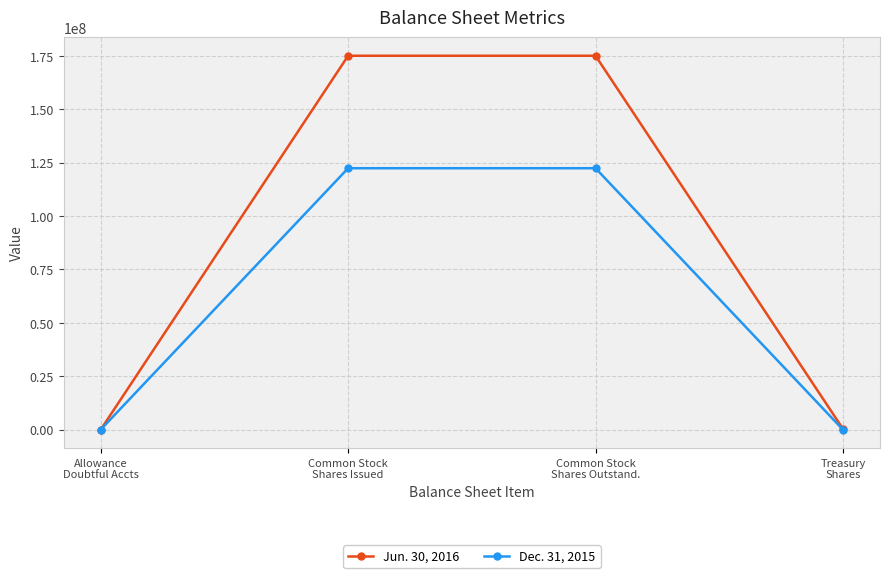

Which series has the widest spread of values?

Jun. 30, 2016